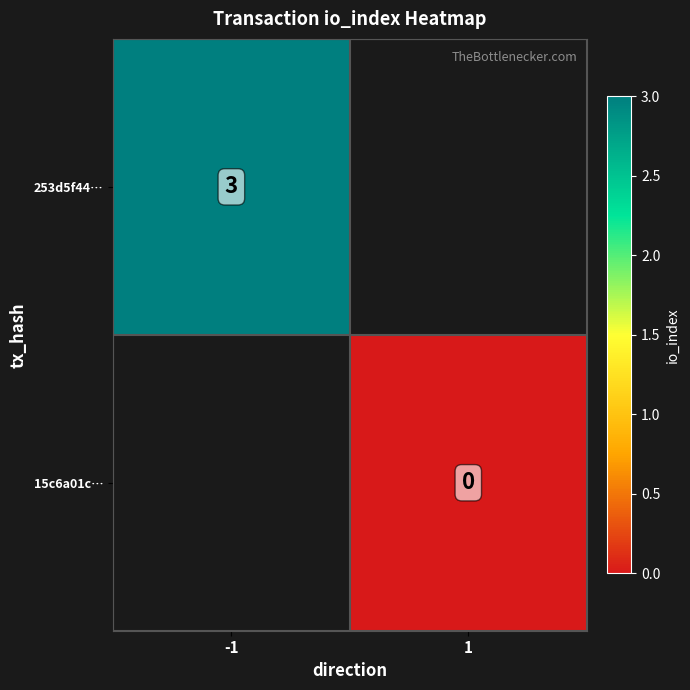

Is it true that 253d5f44… equals 4 at -1?

False